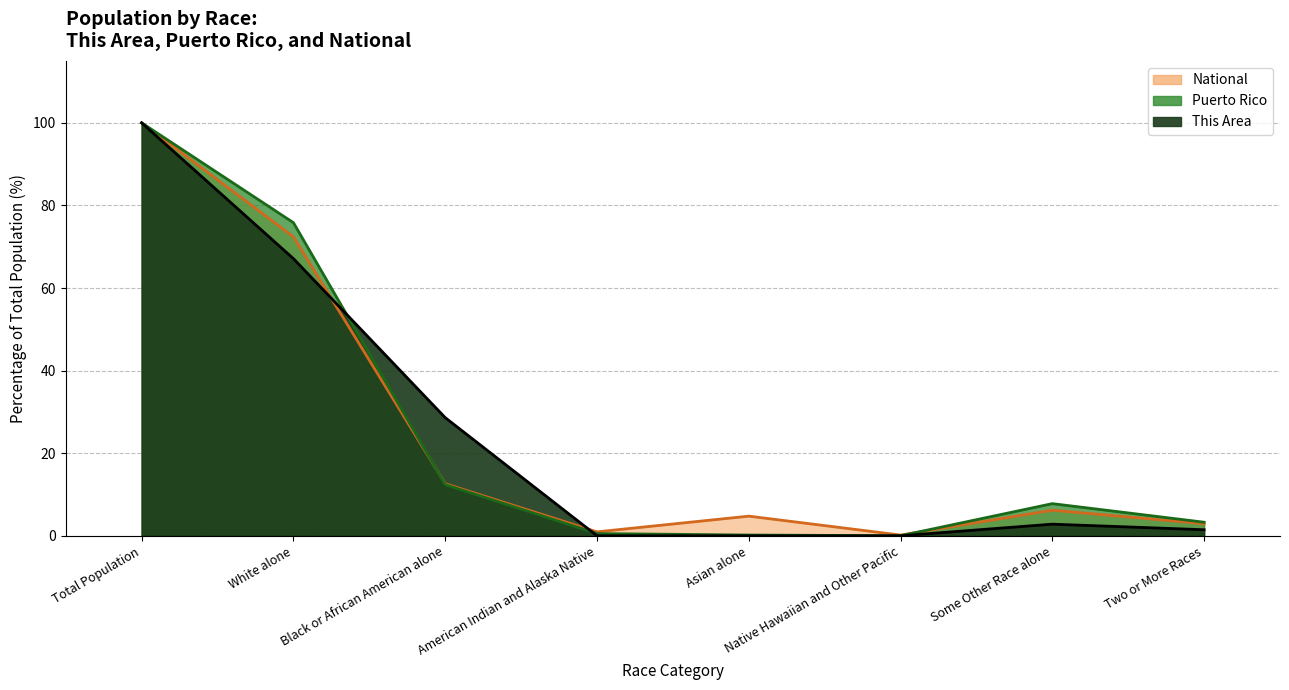

True or false: National and Puerto Rico intersect in this chart.

True